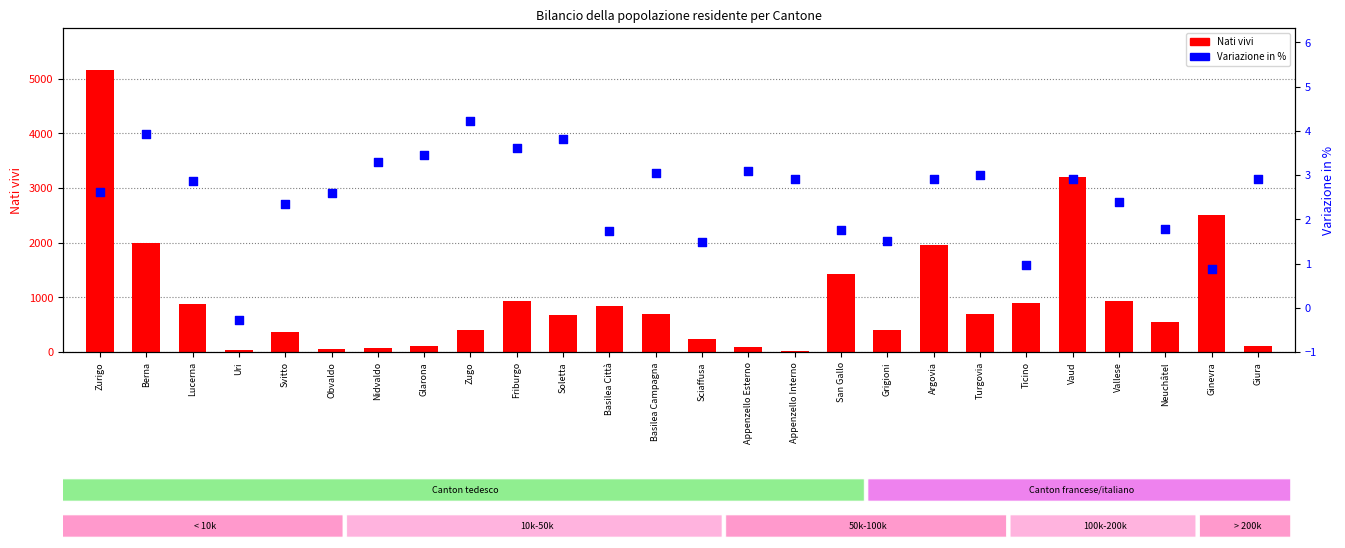

What is the total value across all series at Turgovia?

700.0